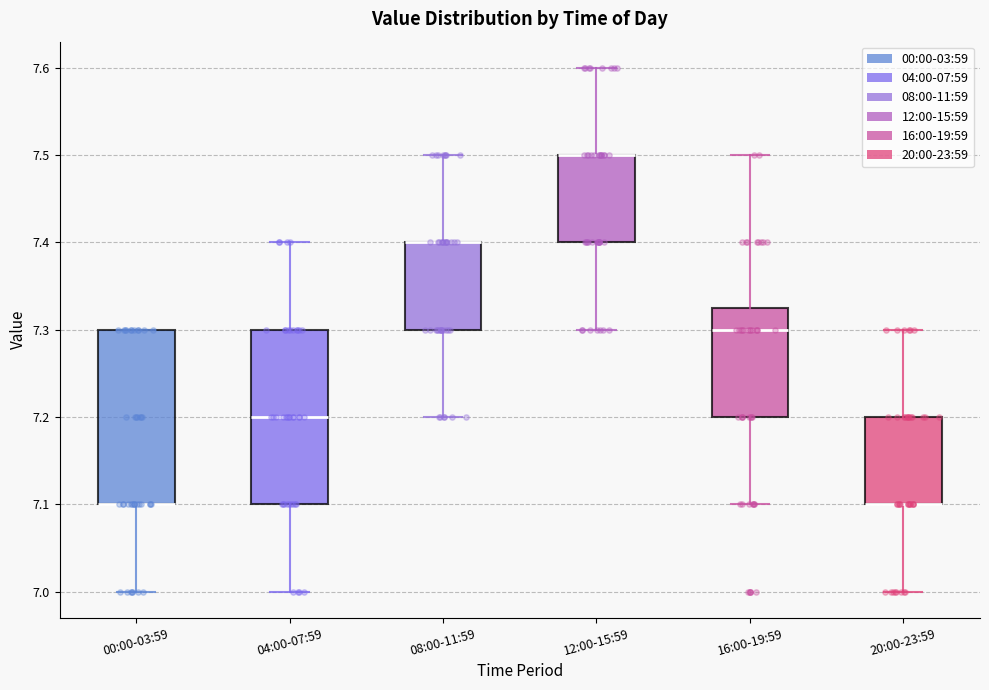

Reading left to right, transcribe this box plot: for each box, give where its median line is, the range the box spans, and where its two whiskers end, as read against the y-axis. The values are not printed on the chart, so give them approximately, as read against the axis.

00:00-03:59: median 7.10 (drawn on the box's lower edge), box 7.10 to 7.30, whiskers 7.00 to 7.30
04:00-07:59: median 7.20, box 7.10 to 7.30, whiskers 7.00 to 7.40
08:00-11:59: median 7.40 (drawn on the box's upper edge), box 7.30 to 7.40, whiskers 7.20 to 7.50
12:00-15:59: median 7.50 (drawn on the box's upper edge), box 7.40 to 7.50, whiskers 7.30 to 7.60
16:00-19:59: median 7.30, box 7.20 to 7.33, whiskers 7.10 to 7.50
20:00-23:59: median 7.10 (drawn on the box's lower edge), box 7.10 to 7.20, whiskers 7.00 to 7.30